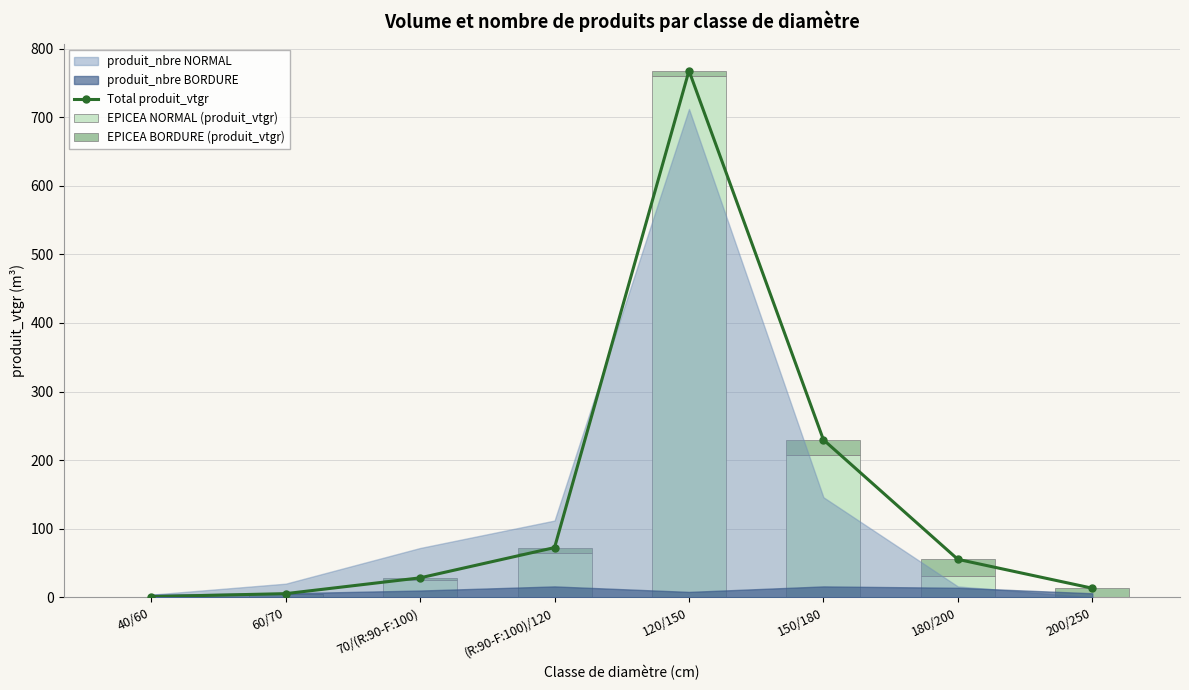

The value of EPICEA NORMAL (produit_vtgr) at 200/250 is -466.2. True or false?

False